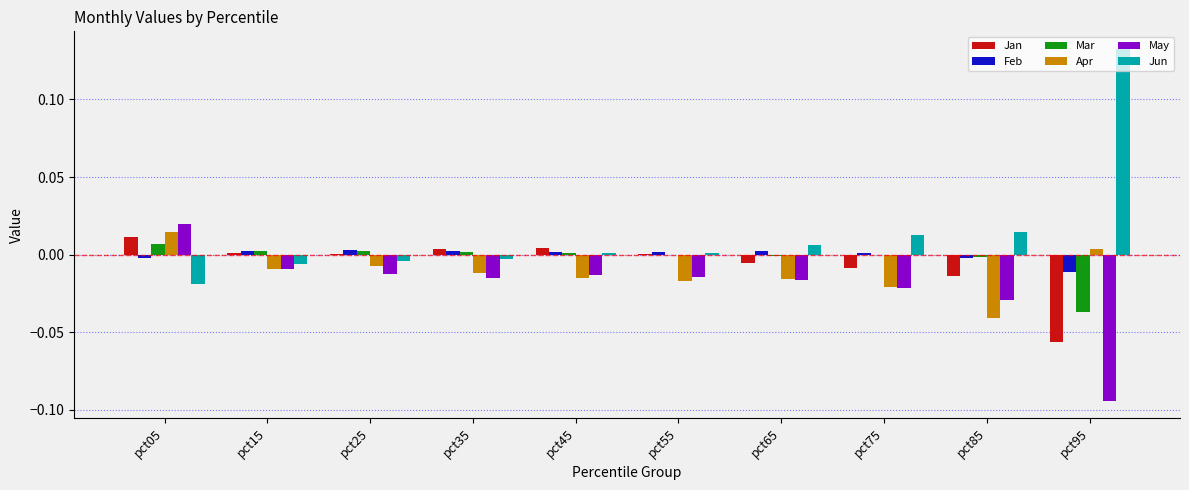

How many data points in Apr are above 0?

2